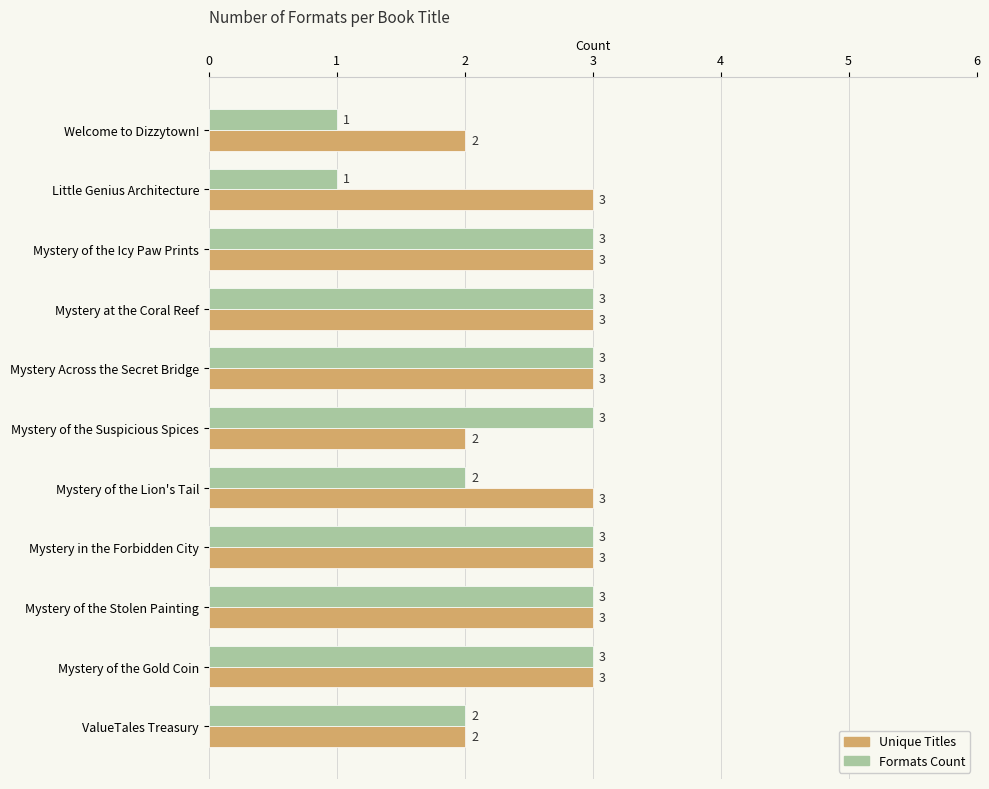

Count the number of categories in the chart.

11